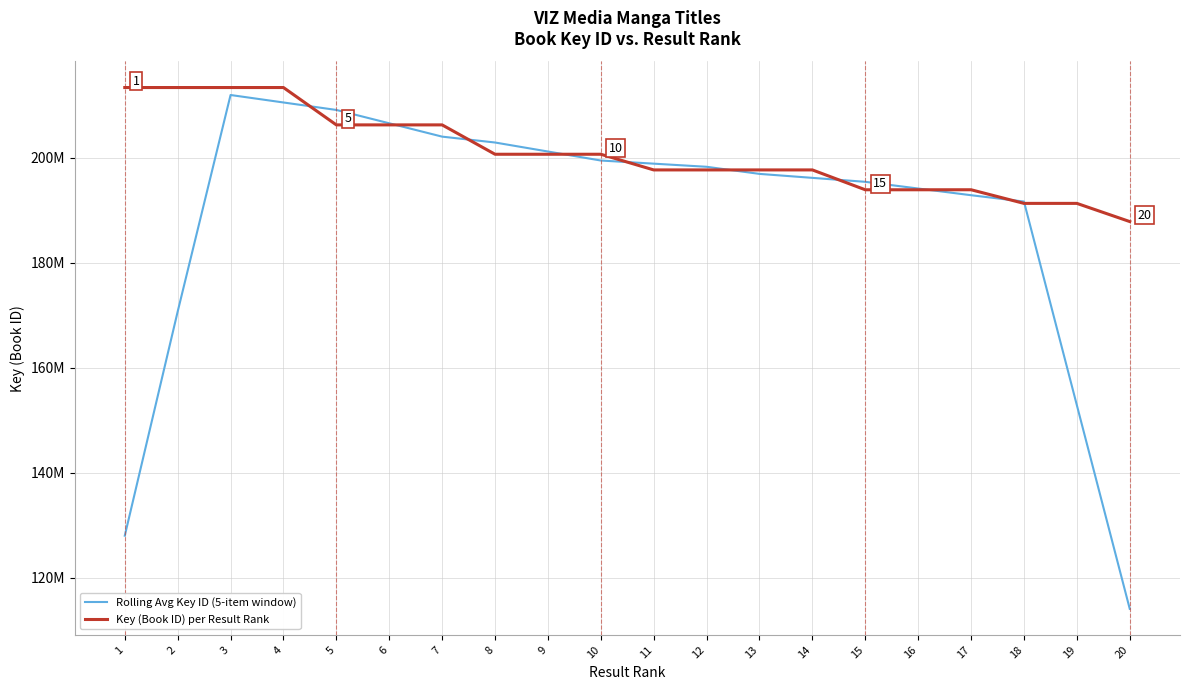

Is this an area chart (filled region under the line)?

No